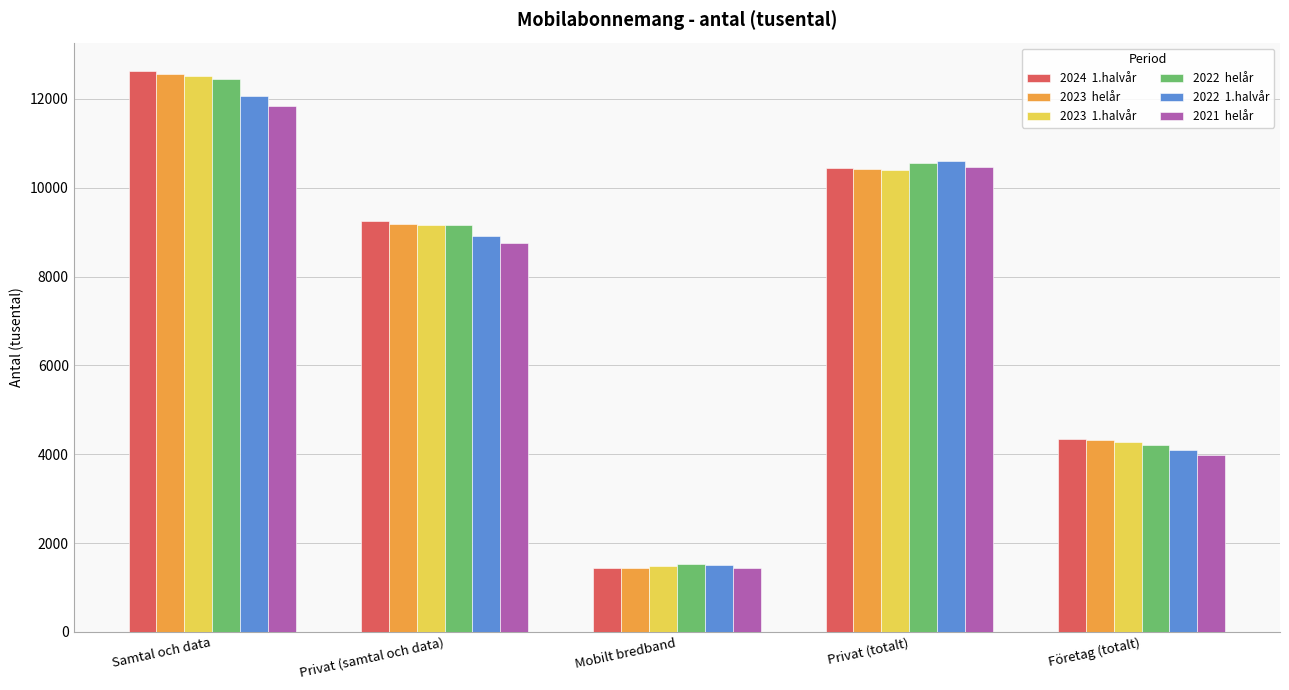

Are the bars grouped side by side (vs. stacked)?

Yes